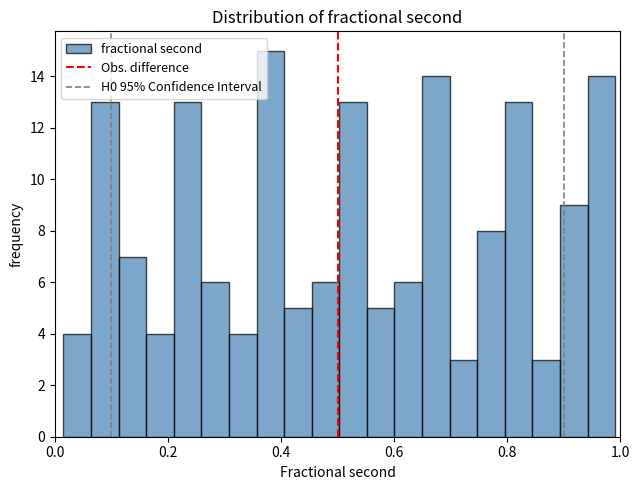

Around what value on the x-axis is the tallest bar? Give the approximate position of its centre, as read against the axis.

0.38